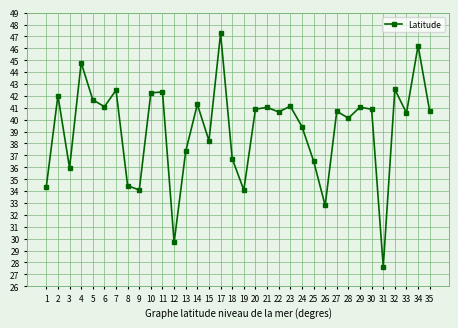

Which label corresponds to the smallest value in the chart?

31